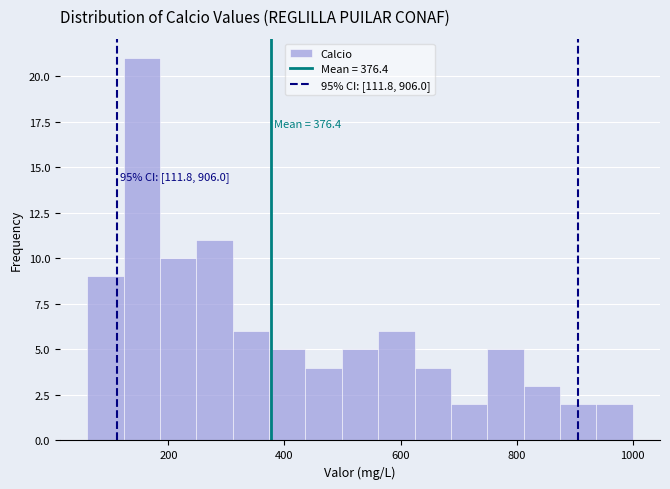

Read against the x-axis, roughly where is the centre of the tallest bar?

160